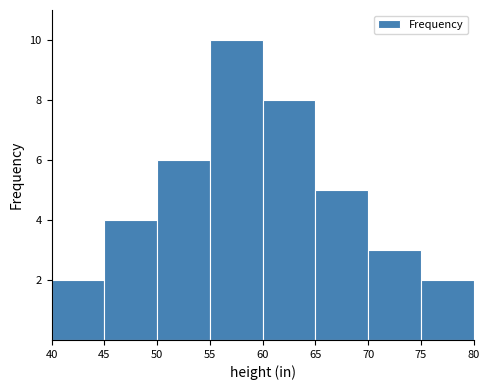

Over which range of the x-axis is the bar tallest?

55 to 60